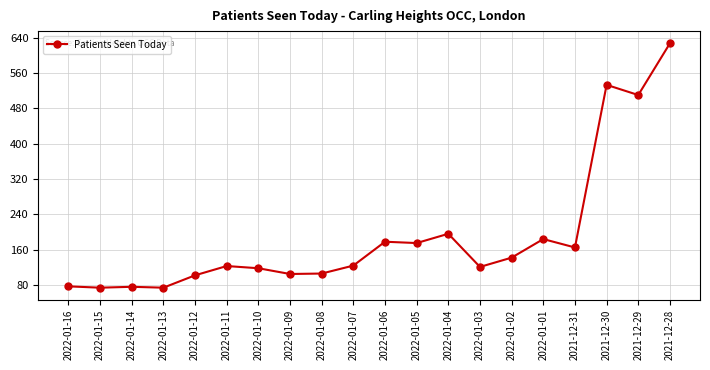

The value at 2022-01-07 is 171. True or false?

False